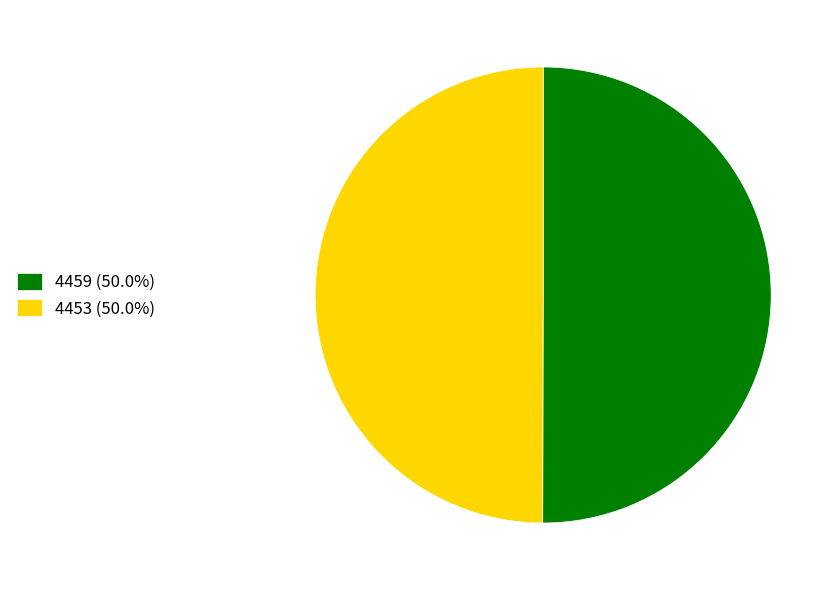

What is the ratio of the value at 4453 to the value at 4459?

1.0